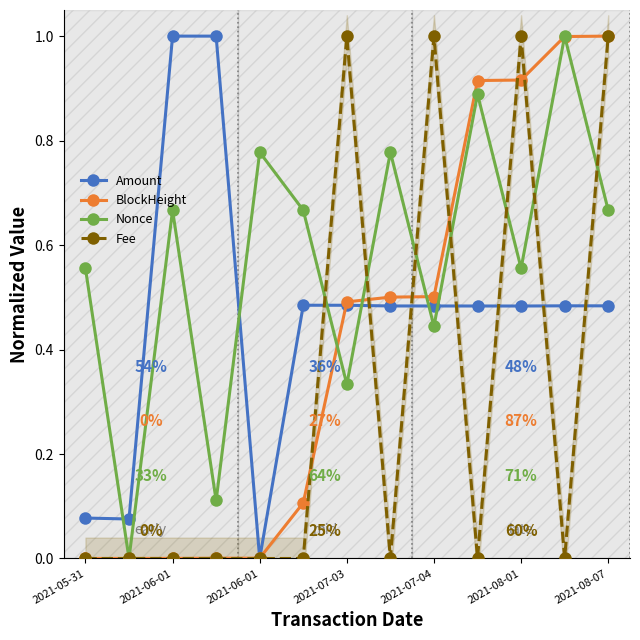

True or false: Nonce and Fee intersect in this chart.

True